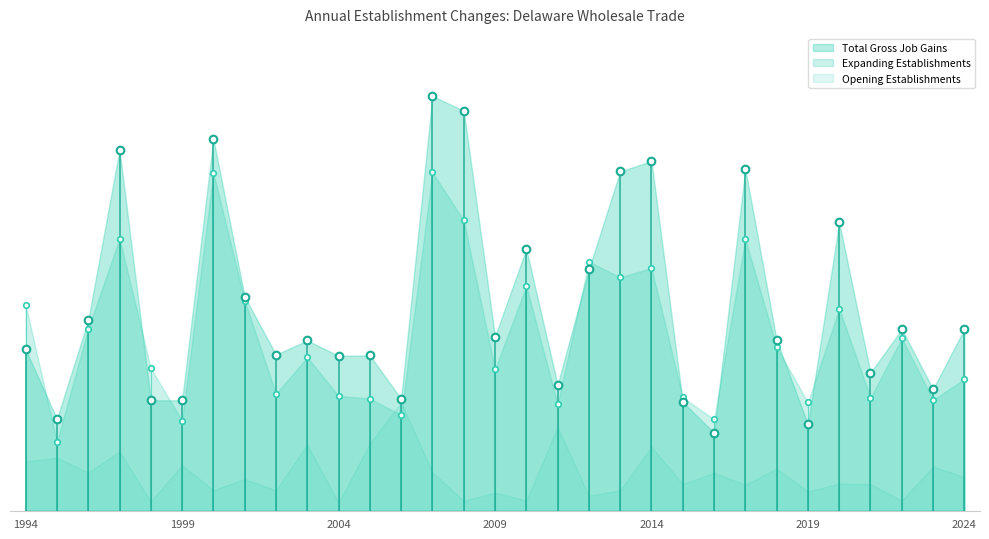

What is the minimum value for Opening Establishments?

200